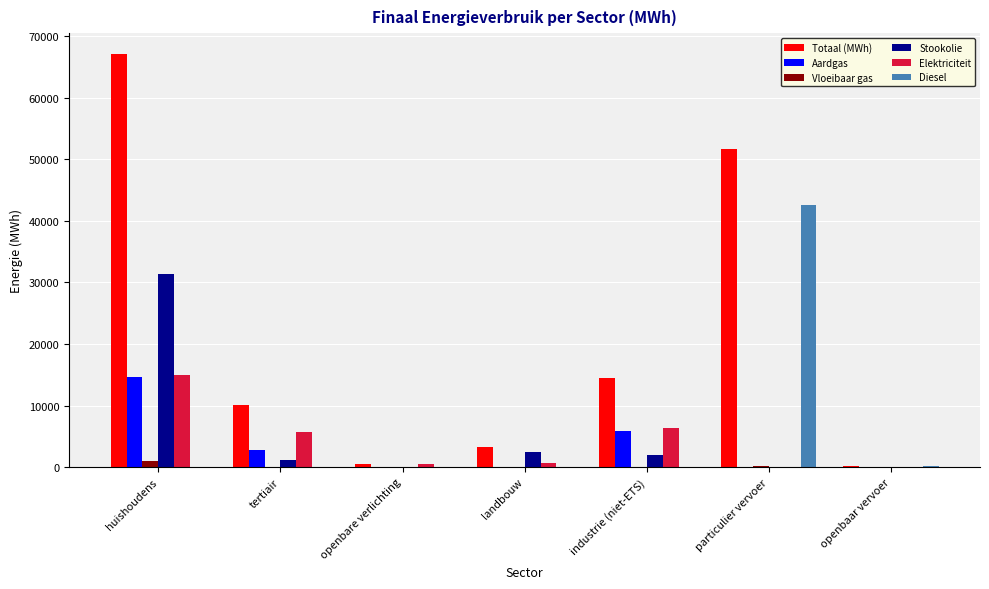

What are all the series names shown in the legend?

Totaal (MWh), Aardgas, Vloeibaar gas, Stookolie, Elektriciteit, Diesel